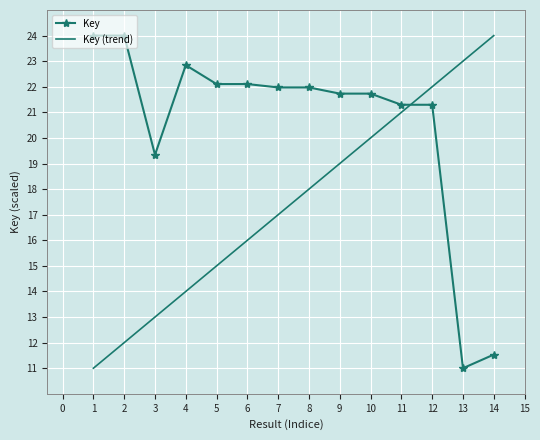

The Key (trend) series shows 11.7 at 8. True or false?

False